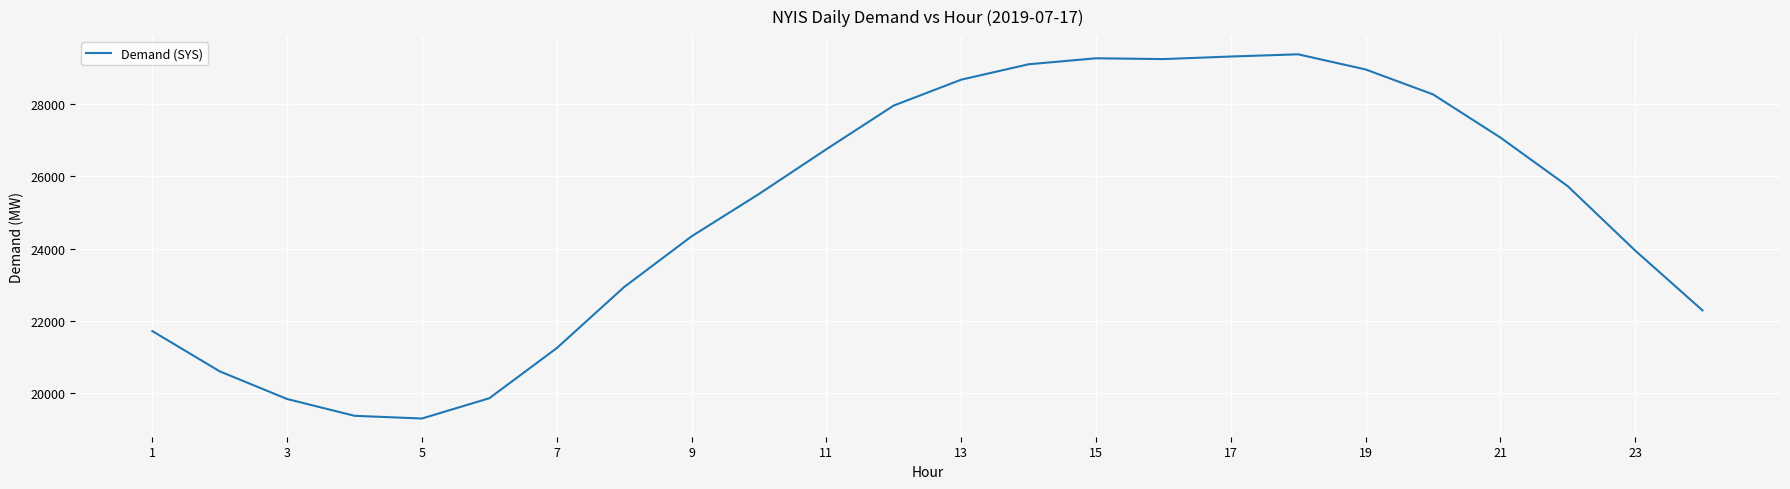

What is the maximum value shown in the chart?

29381